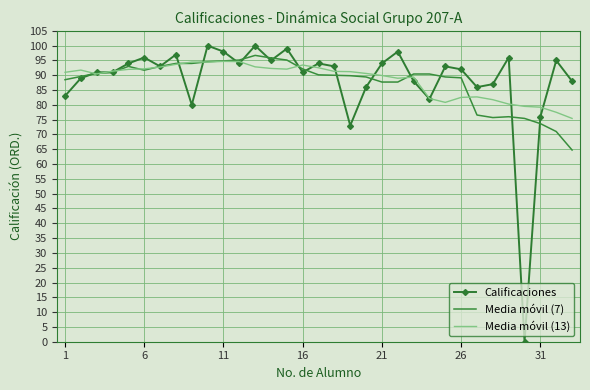

Which series has the widest spread of values?

Calificaciones